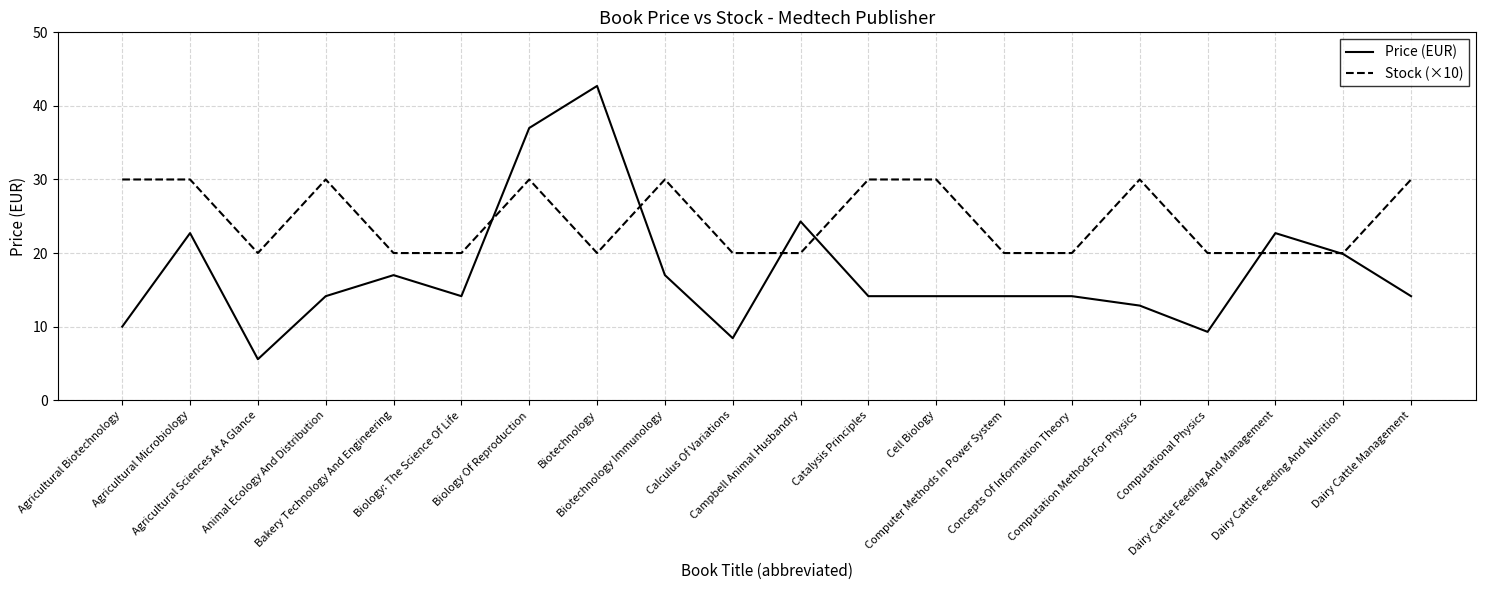

Which series has the largest total across all categories?

Stock (×10)